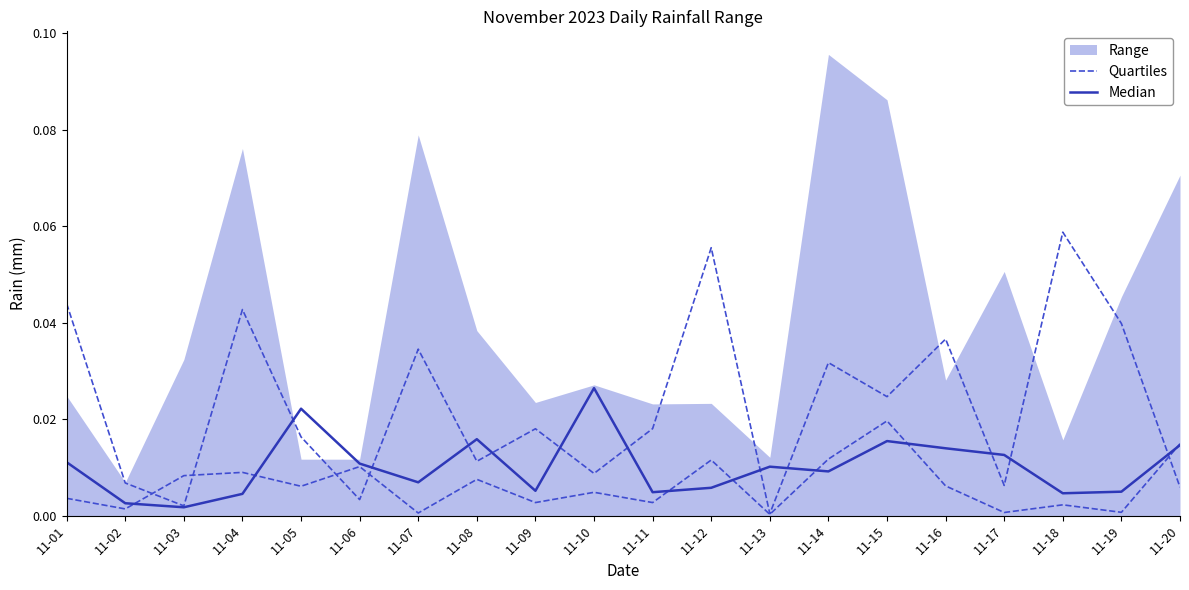

Is it true that Median equals 0.0 at 11-16?

False